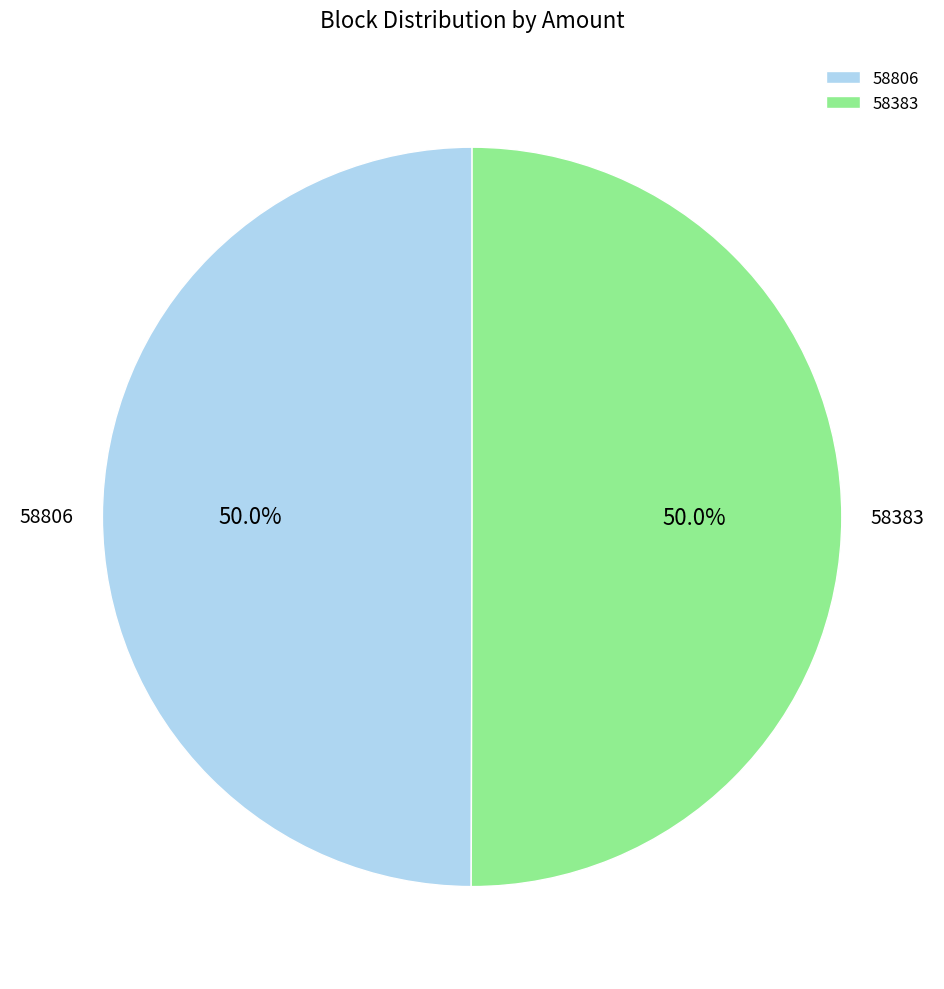

Is the sum of 58383 and 58806 greater than half?

Yes